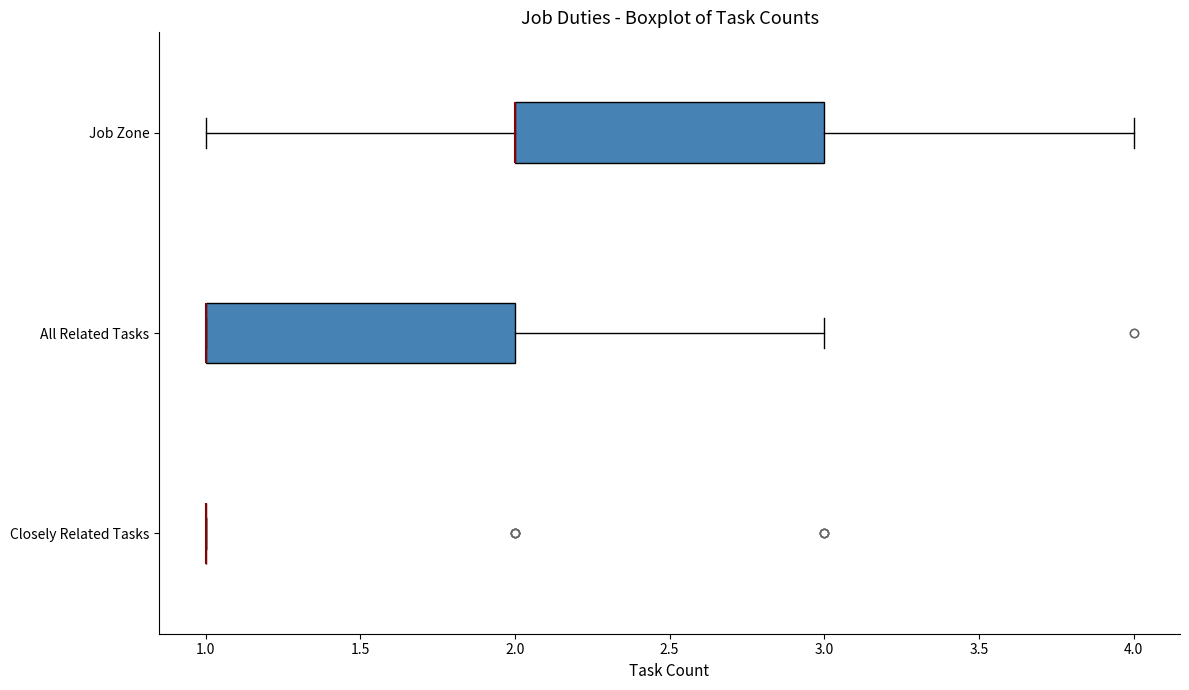

Where is the right edge of the box for All Related Tasks on the x-axis? The values are not printed on the chart, so give them approximately, as read against the axis.

2